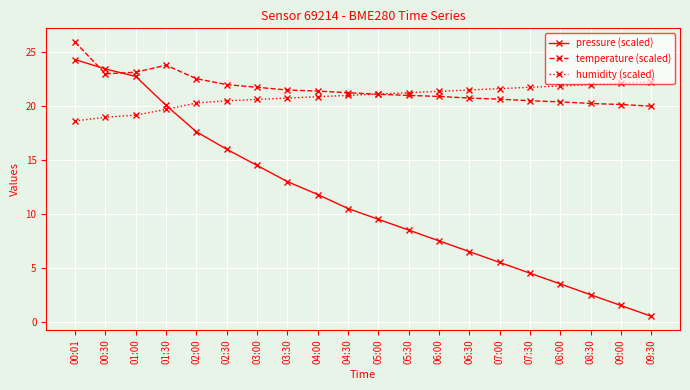

What is the greatest value displayed?

26.0